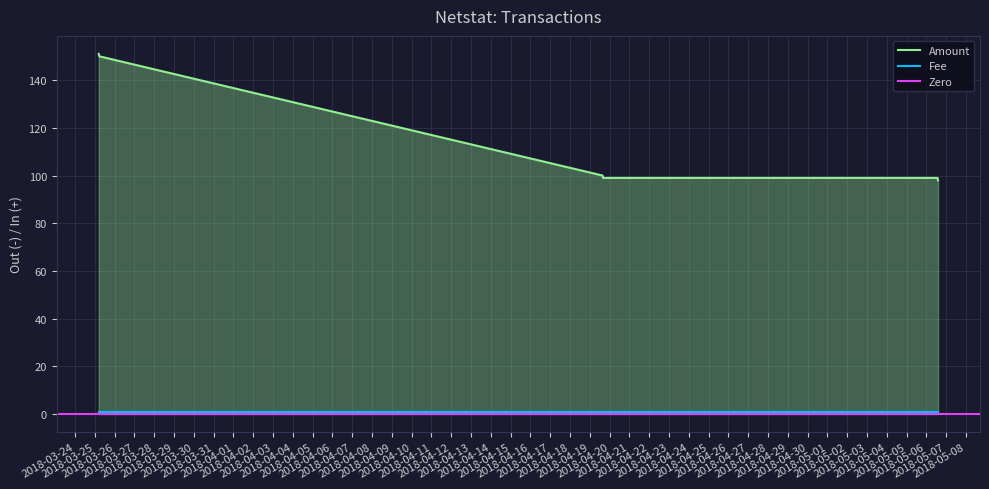

What is the label of the 1st point from the left?

2018-03-25 04:41:55